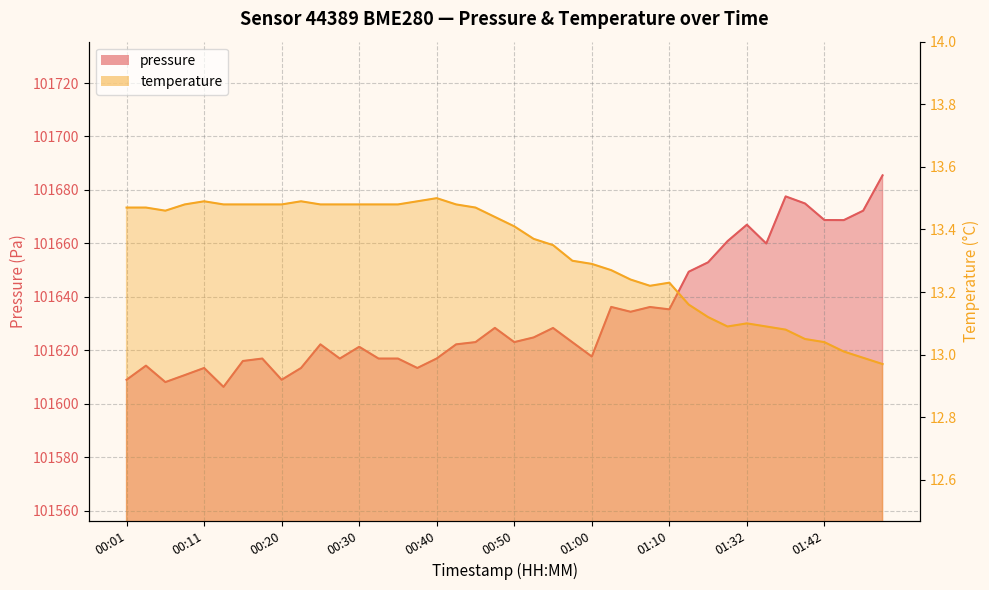

What is the difference between the second highest and minimum values in the temperature series?

0.5